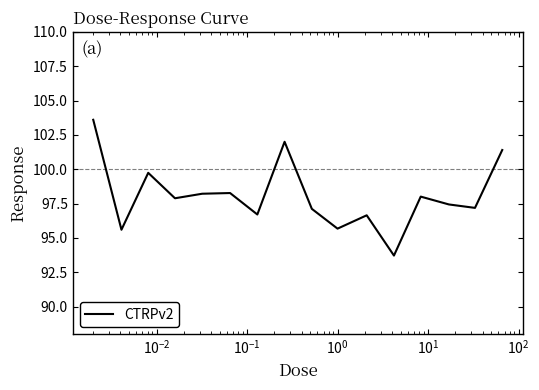

What is the difference between the maximum and minimum values?

9.9